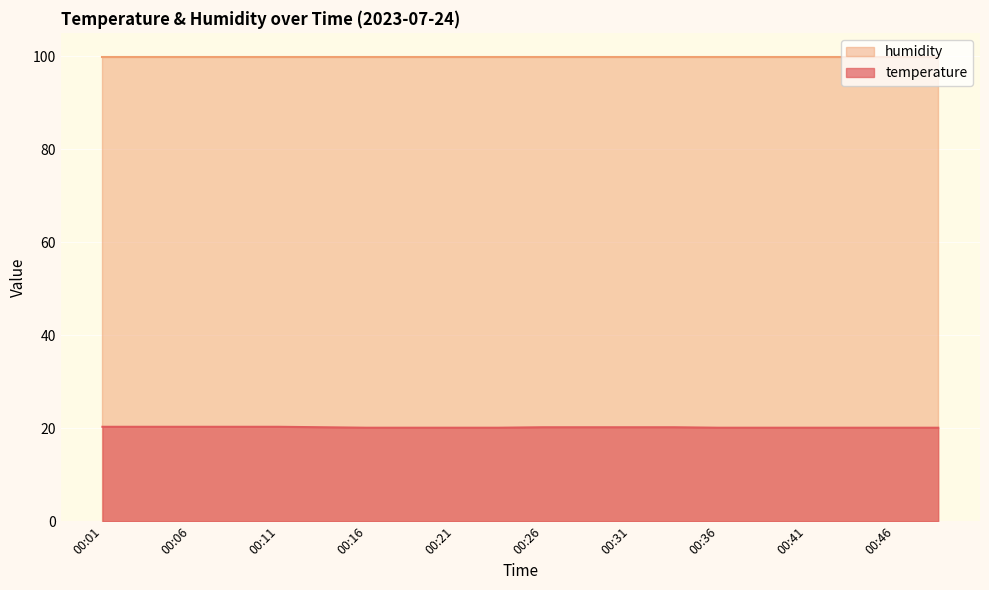

Rank the categories by value from lowest to highest.

00:16, 00:19, 00:21, 00:24, 00:36, 00:39, 00:41, 00:44, 00:46, 00:48, 00:14, 00:26, 00:29, 00:31, 00:34, 00:01, 00:04, 00:06, 00:09, 00:11